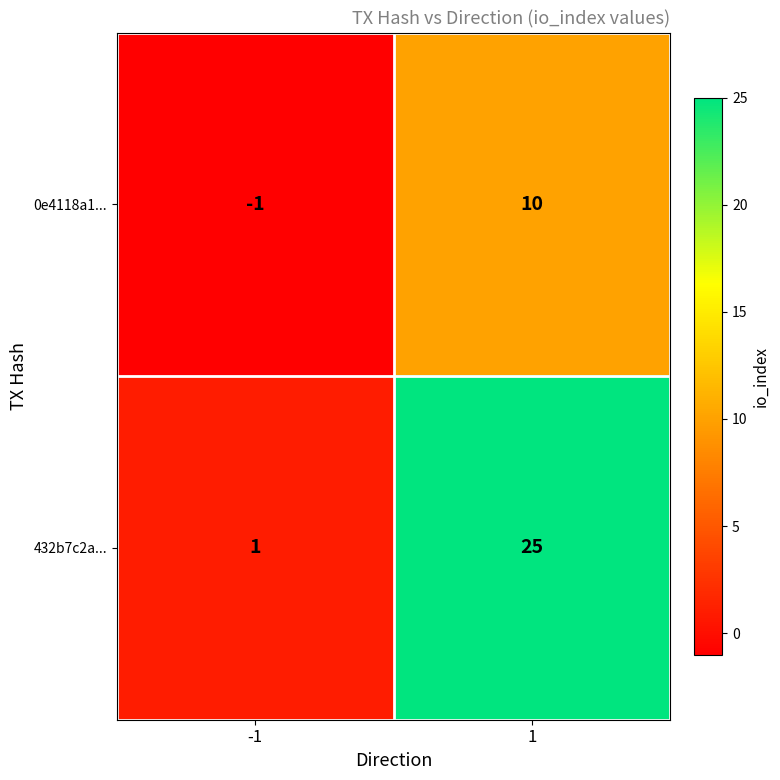

At how many categories does at least one series exceed 0?

2